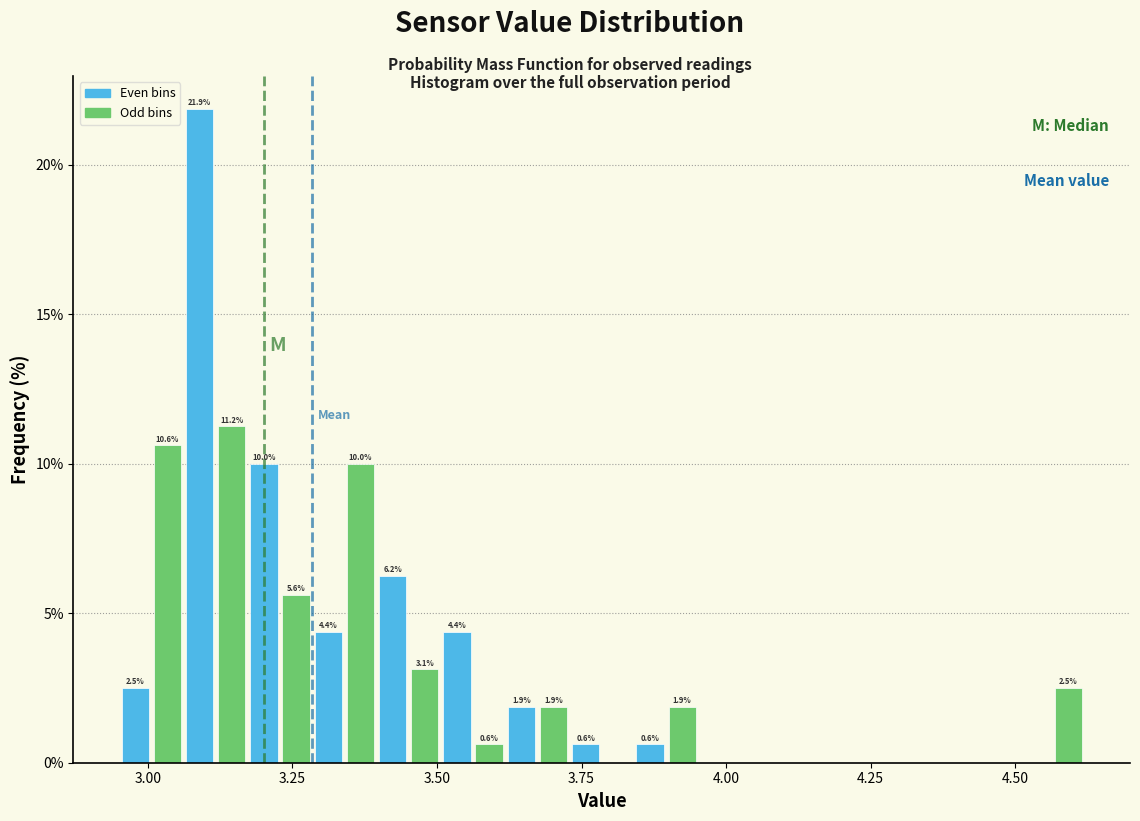

Around what value on the x-axis is the tallest bar? Give the approximate position of its centre, as read against the axis.

3.10